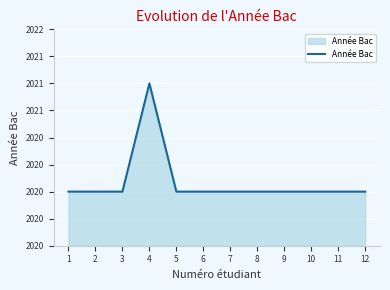

Reading left to right, what are all the values shown in this chart?

2020	2020	2020	2021	2020	2020	2020	2020	2020	2020	2020	2020